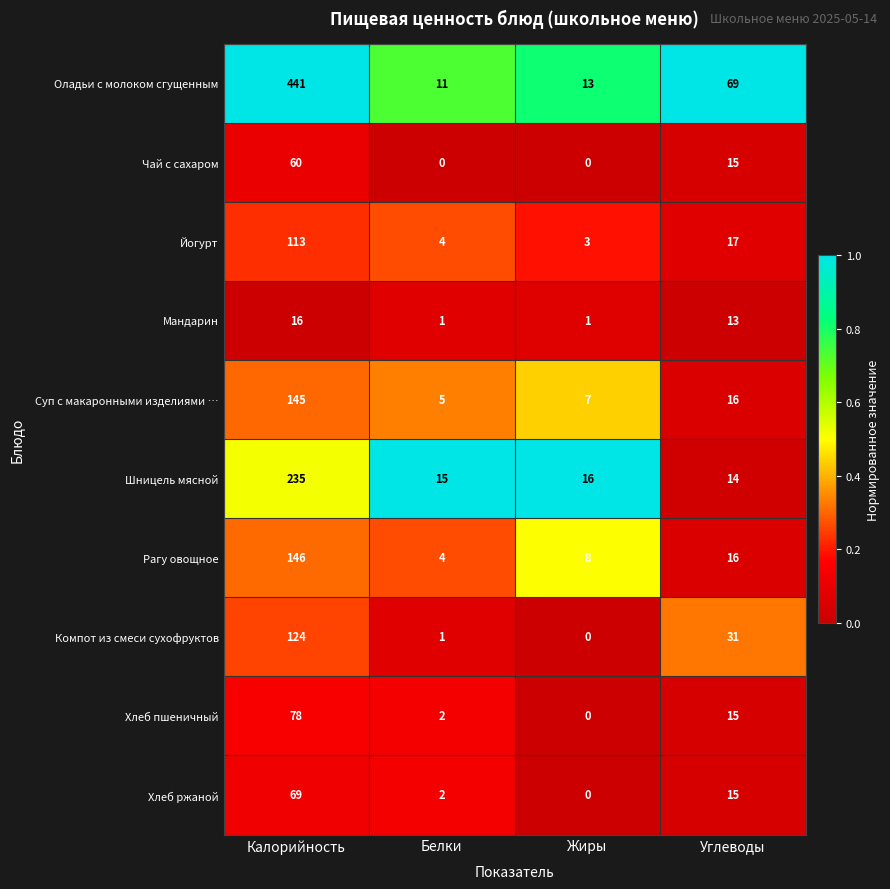

True or false: Мандарин has a value of 13 at Углеводы.

True